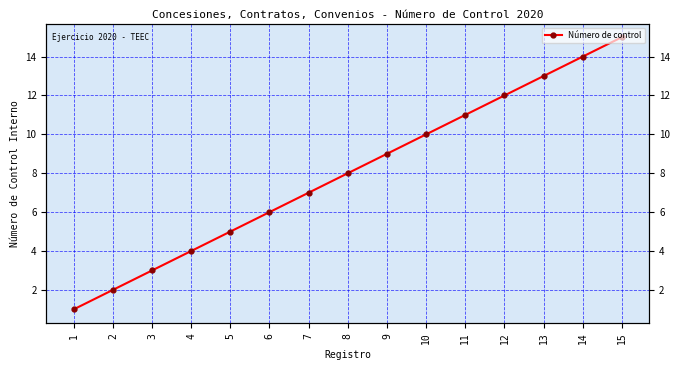

How many categories are shown in the chart?

15